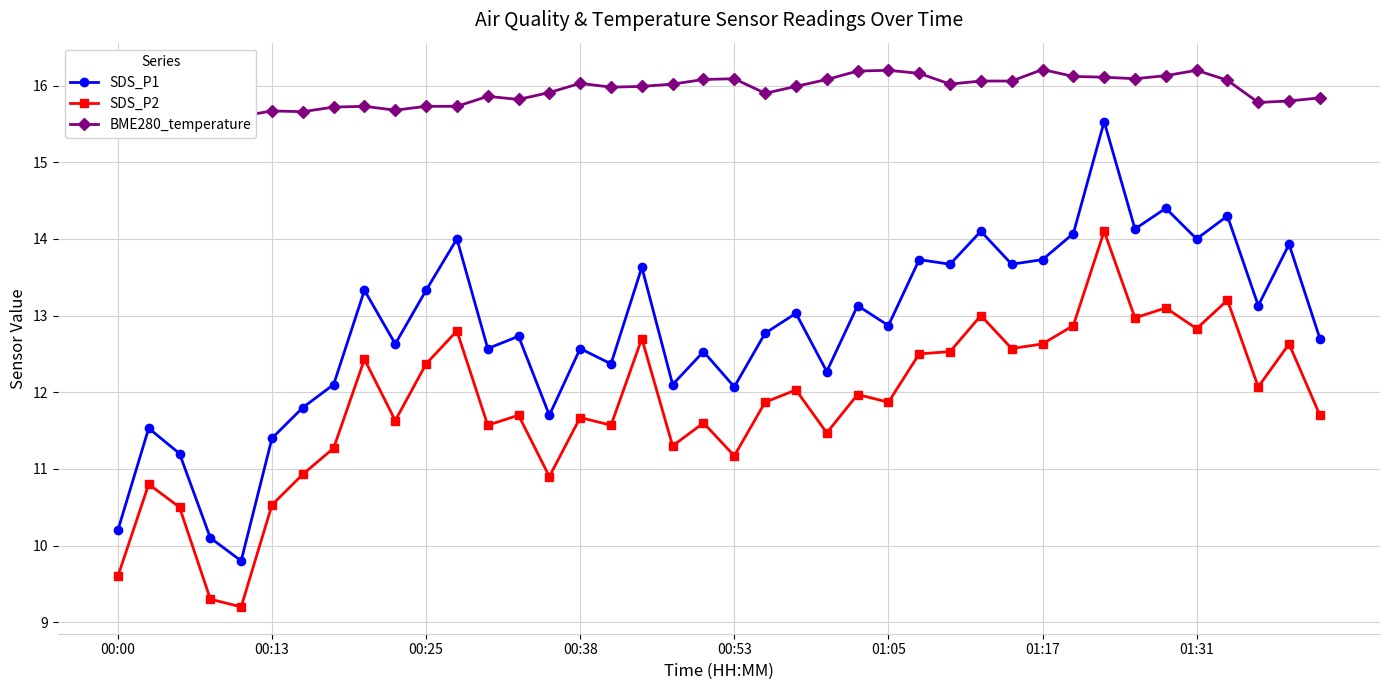

What is the value of the SDS_P2 point at the 16th from the left?

11.7